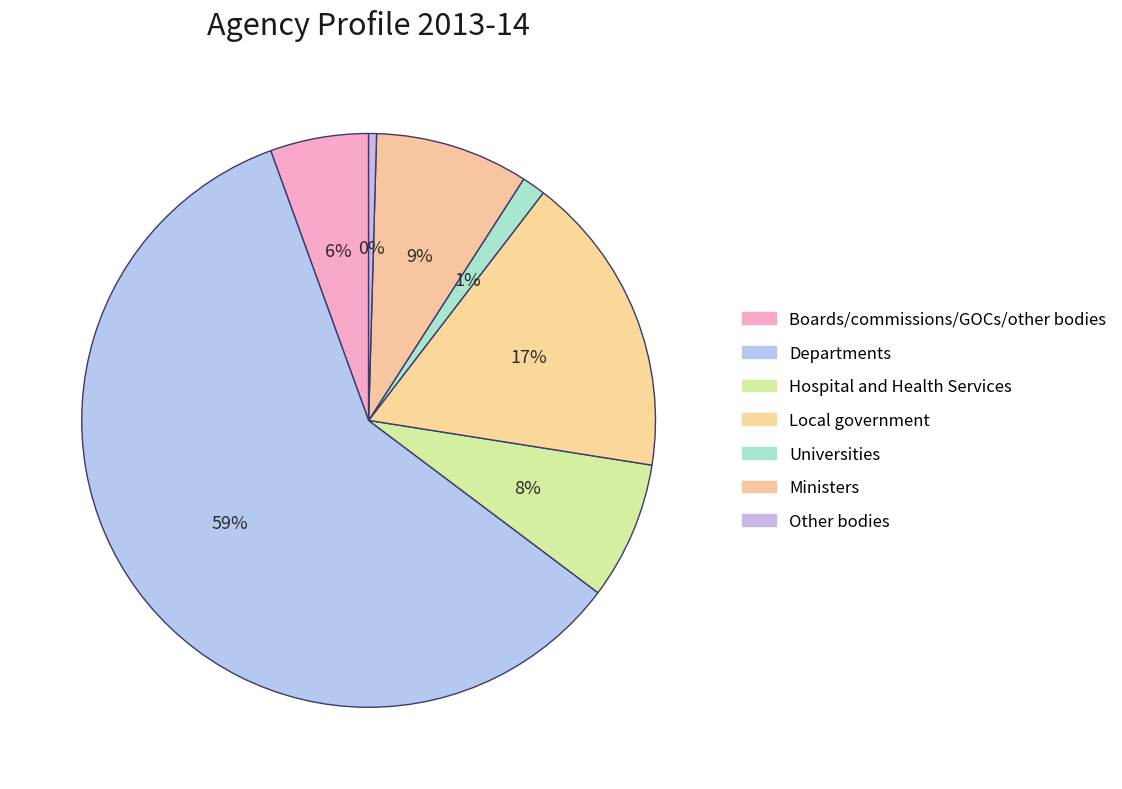

Is it true that Hospital and Health Services is 1% of the pie?

False